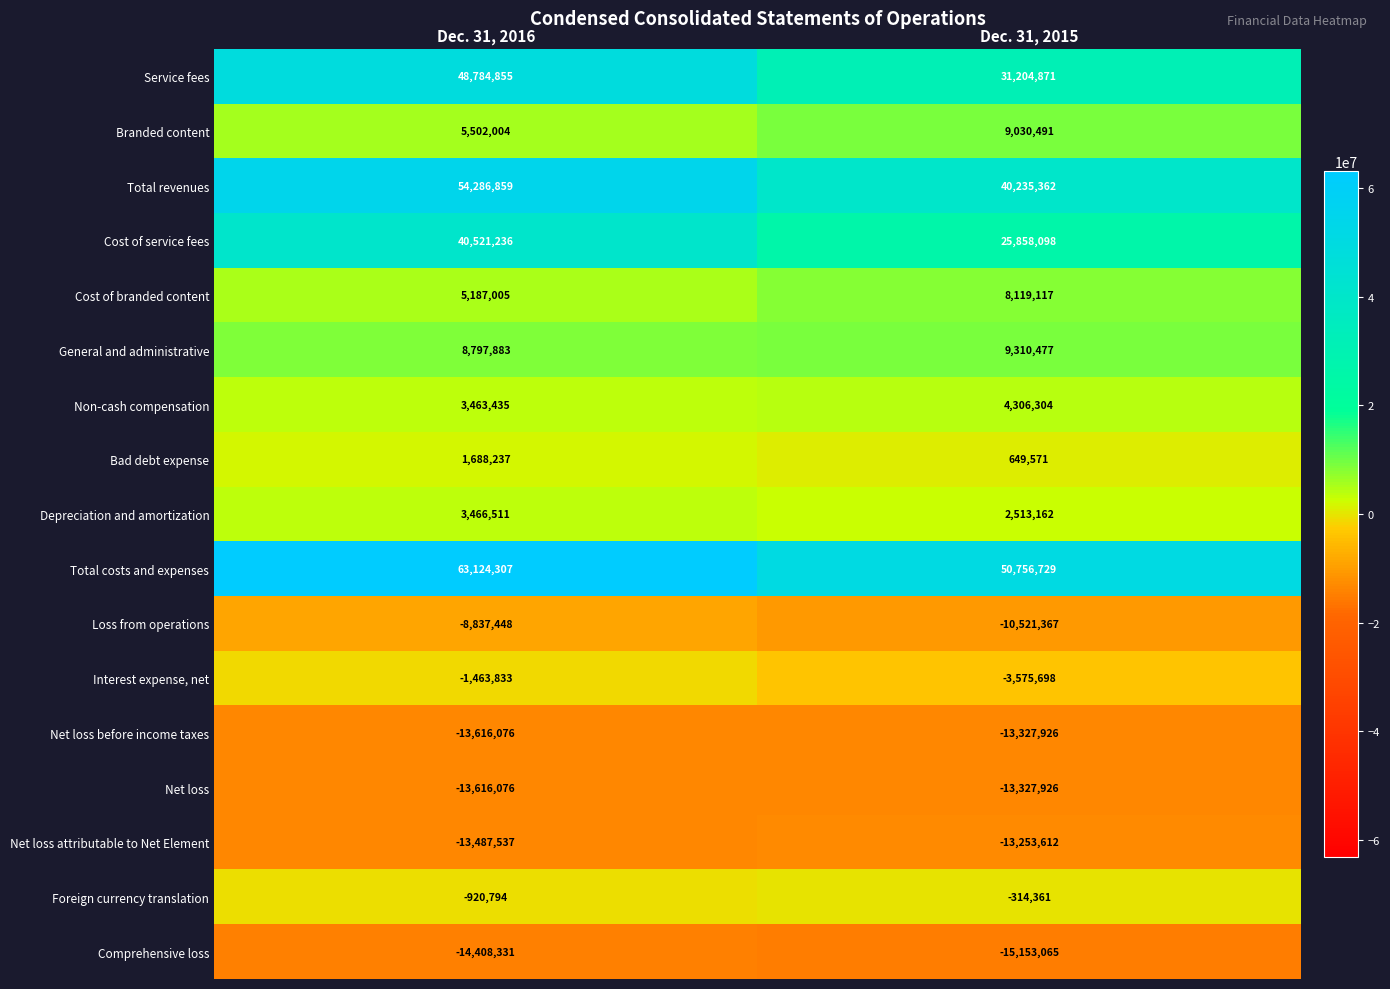

True or false: Net loss before income taxes has a value of -13327926 at Dec. 31, 2015.

True